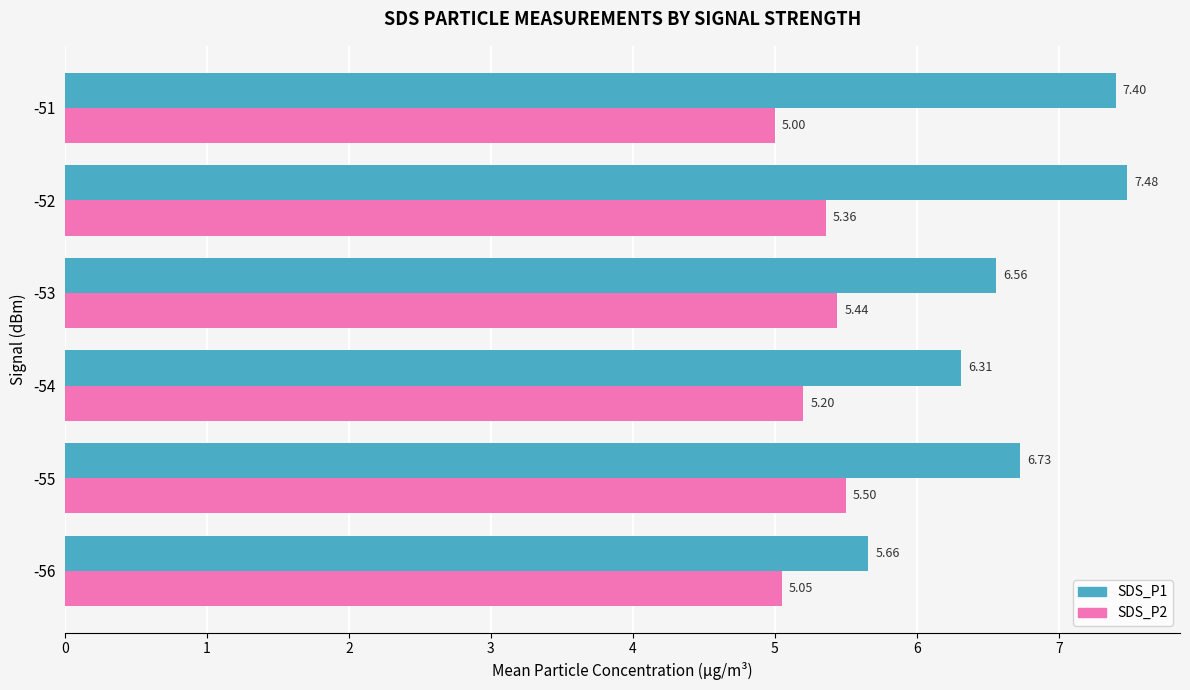

What is the spread (max minus min) of values at -53?

1.1